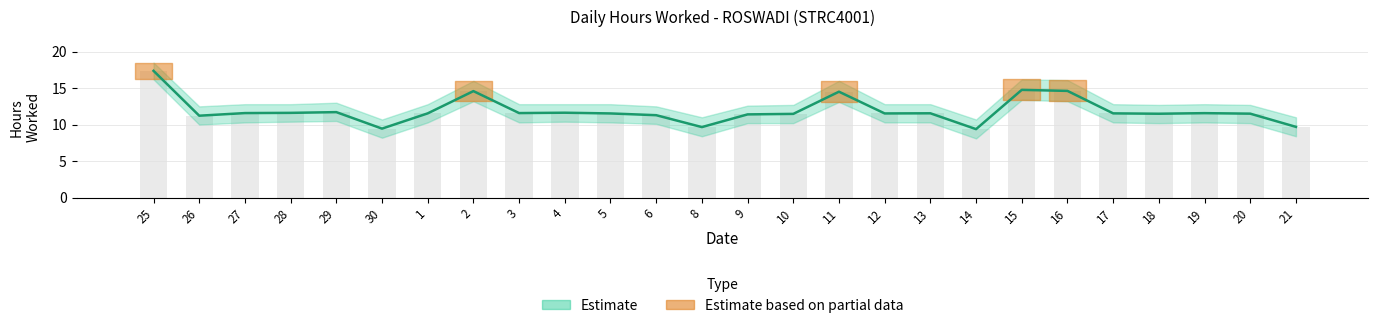

Are the bars horizontal?

No